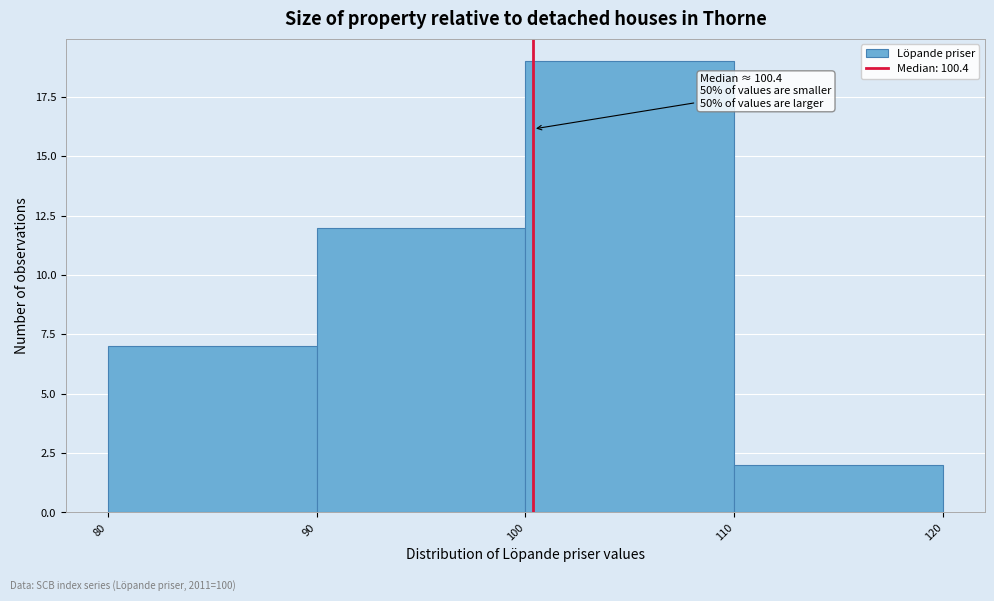

Over which range of the x-axis is the bar tallest?

100 to 110